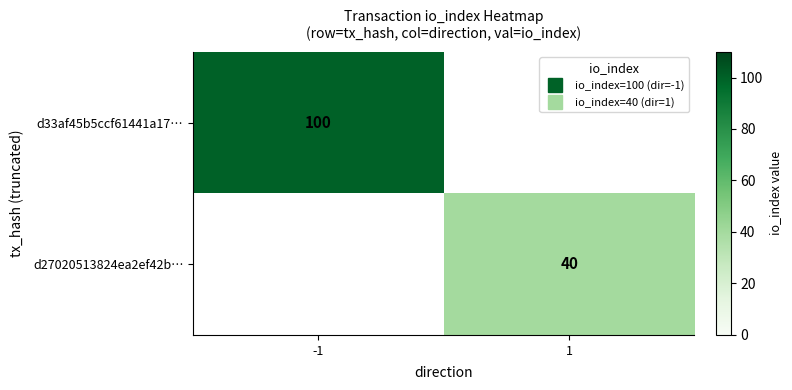

Which series has the largest range (max minus min)?

d33af45b5ccf61441a17…